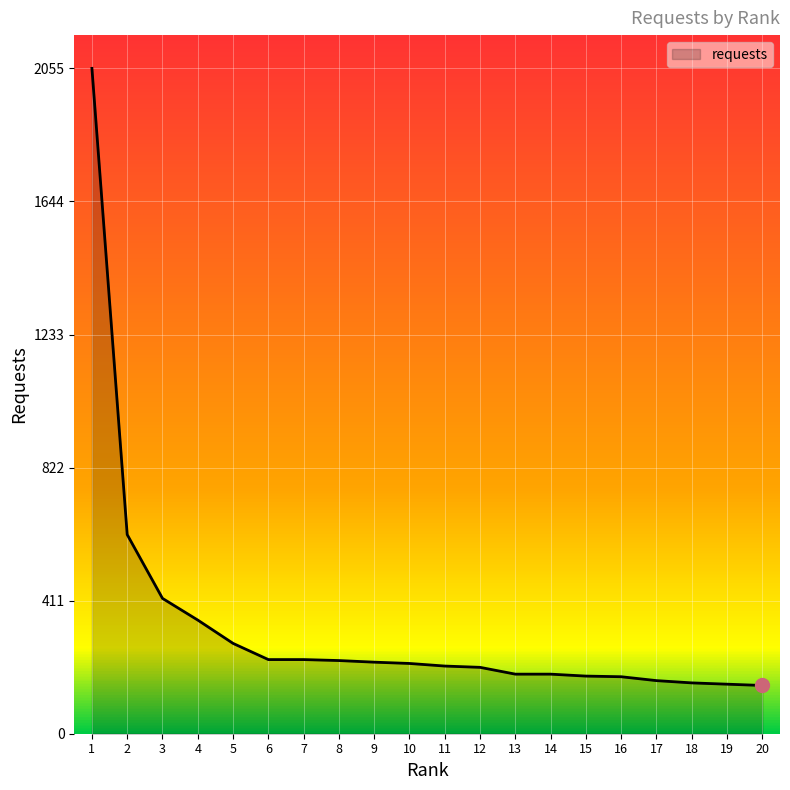

What is the change in value from 11 to 19?

-56